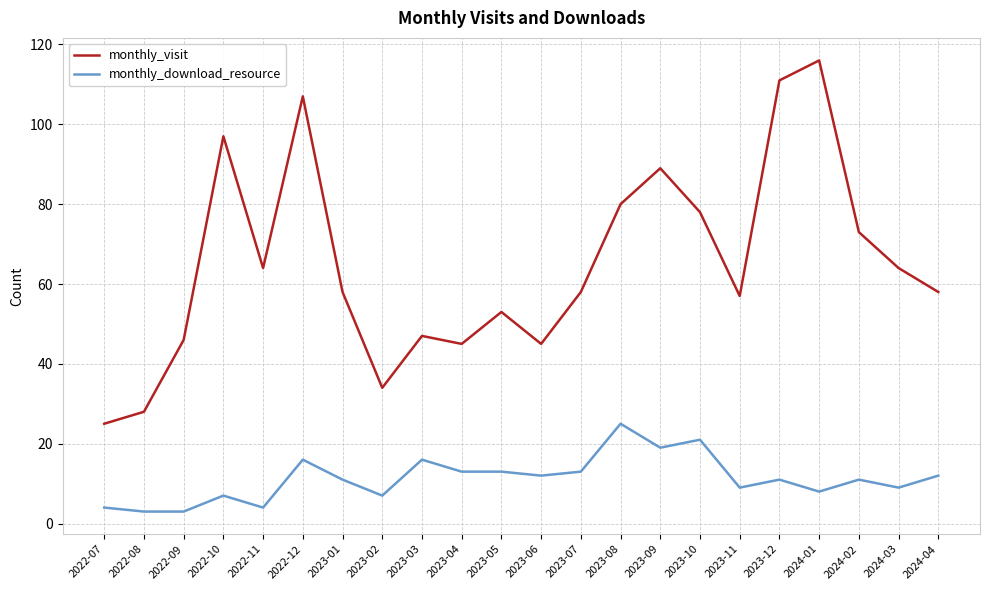

What is the total value across all series at 2022-07?

29